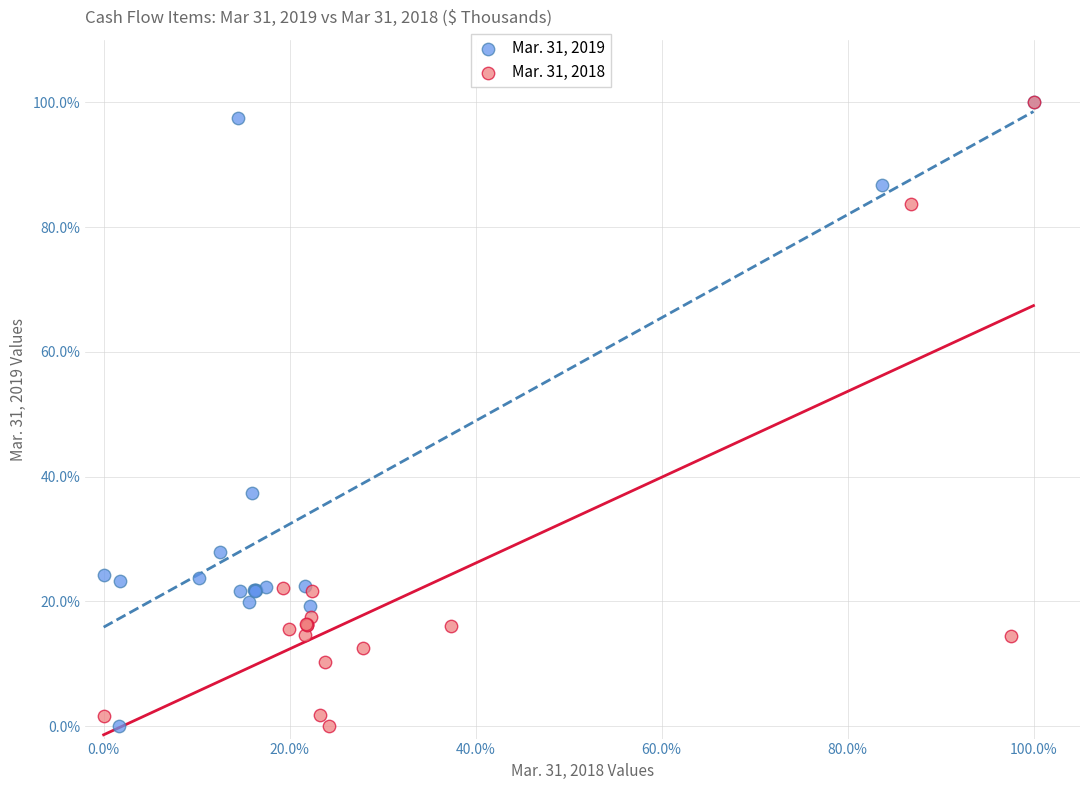

What are all the series names shown in the legend?

Mar. 31, 2019, Mar. 31, 2018